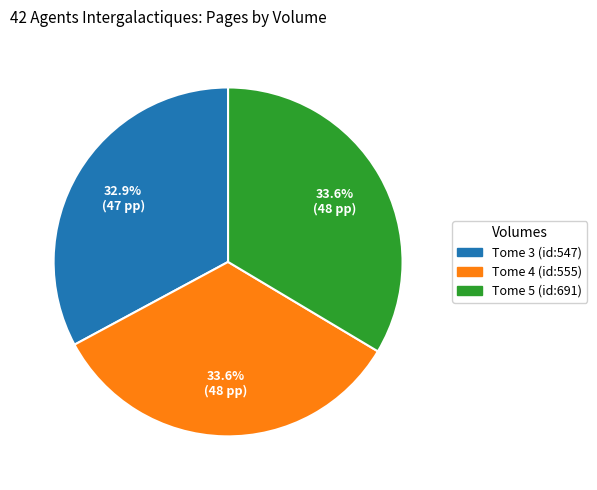

What percentage is the Tome 5 (id:691) slice, to the nearest percent?

34%